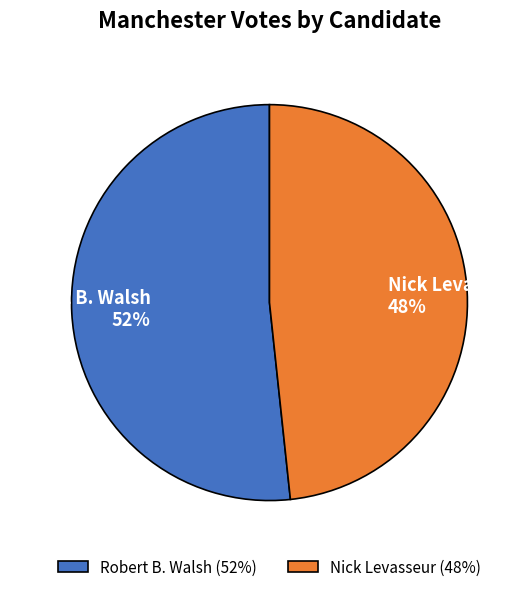

What is the largest slice in the pie chart?

Robert B. Walsh